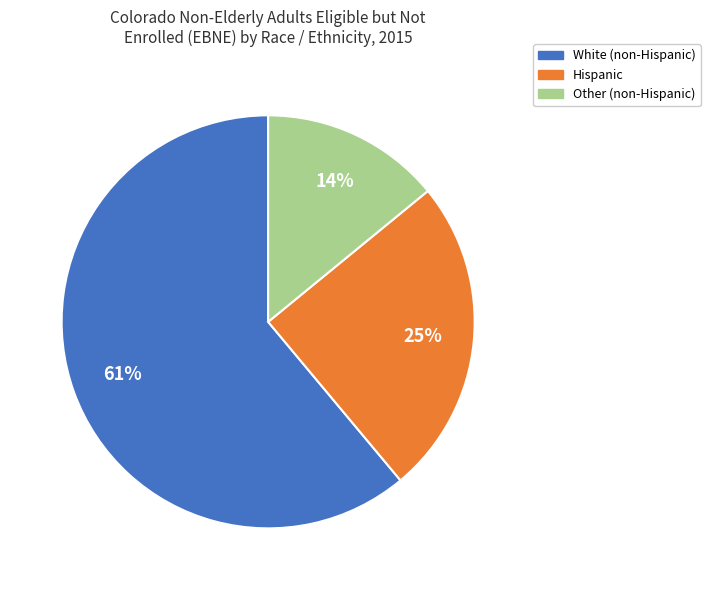

Does any single category account for the majority?

Yes